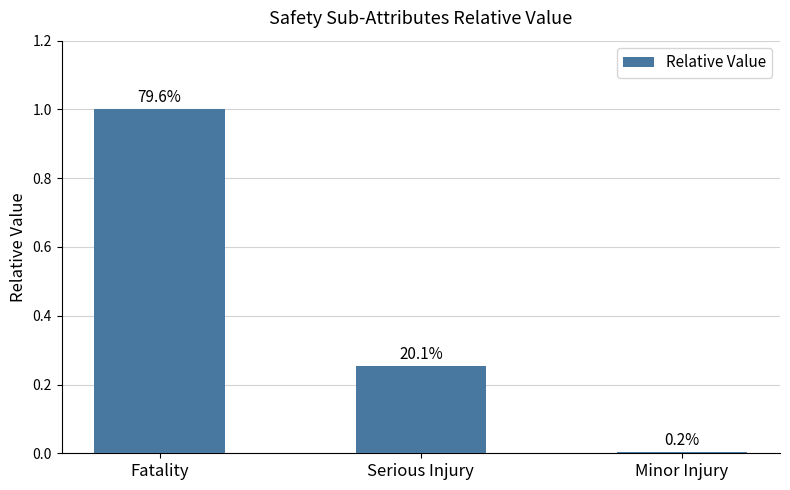

Are the bars horizontal?

No